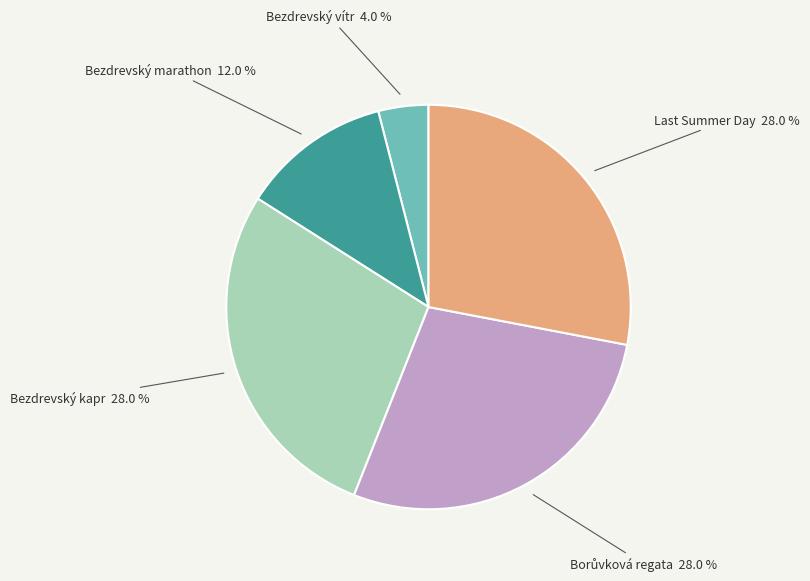

Does Bezdrevský kapr account for over 50% of the chart?

No